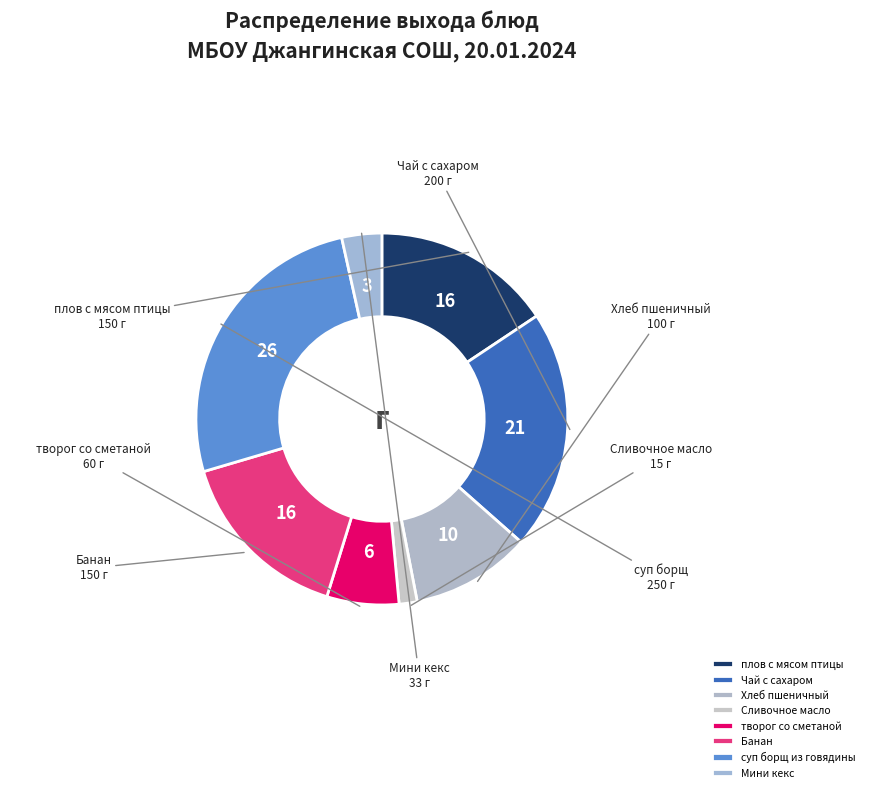

Is it true that творог со сметаной is 13% of the pie?

False